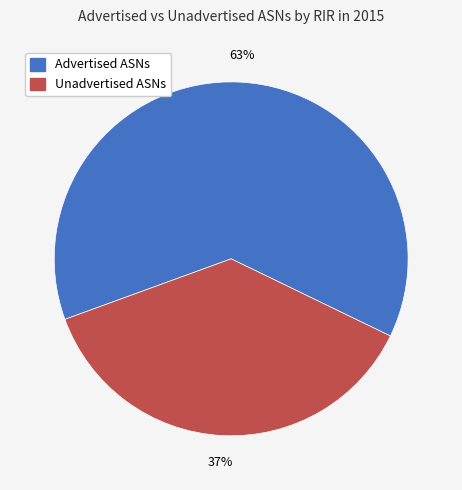

To the nearest percent, what is the average slice percentage?

50%